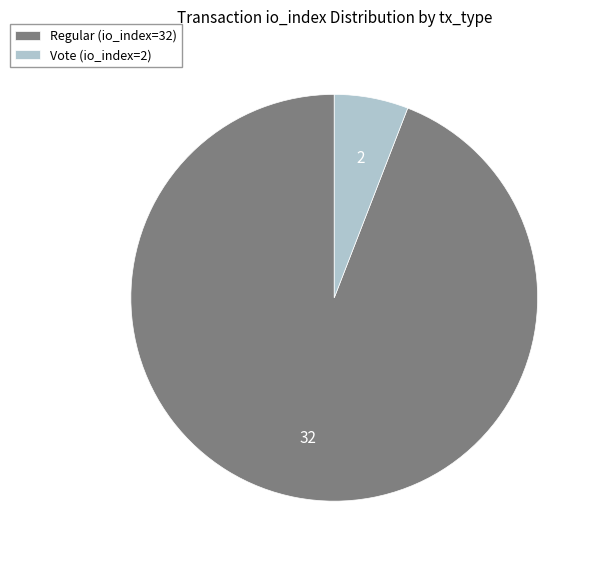

Combined, do Regular (io_index=32) and Vote (io_index=2) account for over 50%?

Yes